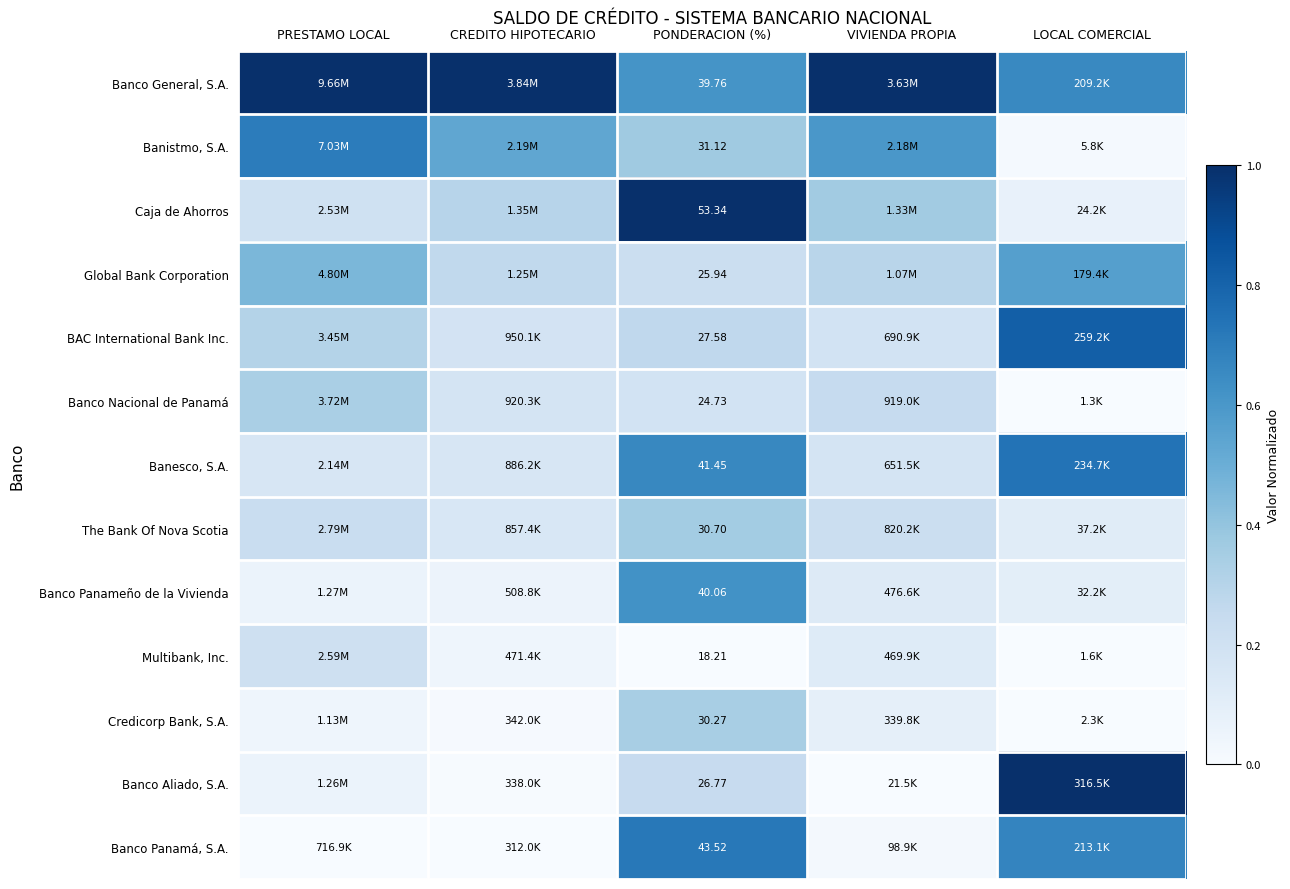

Is the value of Multibank, Inc. at PONDERACION (%) greater than the value of Caja de Ahorros at PONDERACION (%)?

No